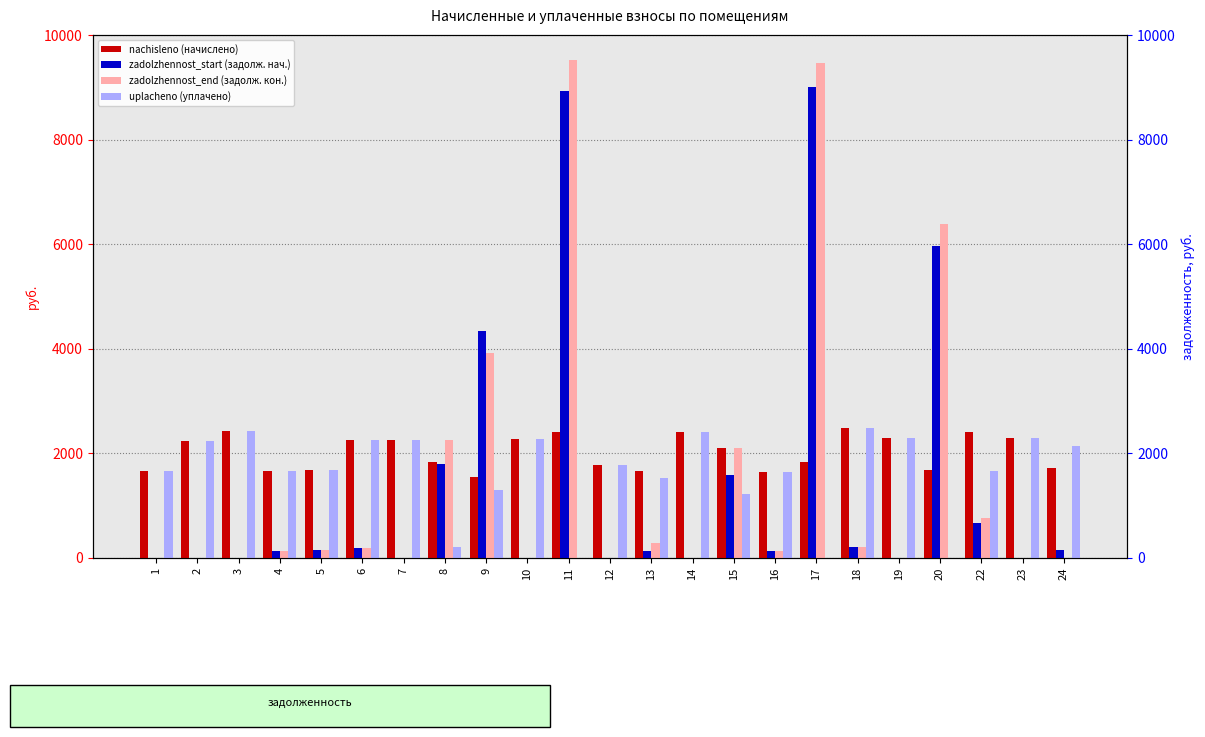

What is the total value across all series at 12?

3536.2